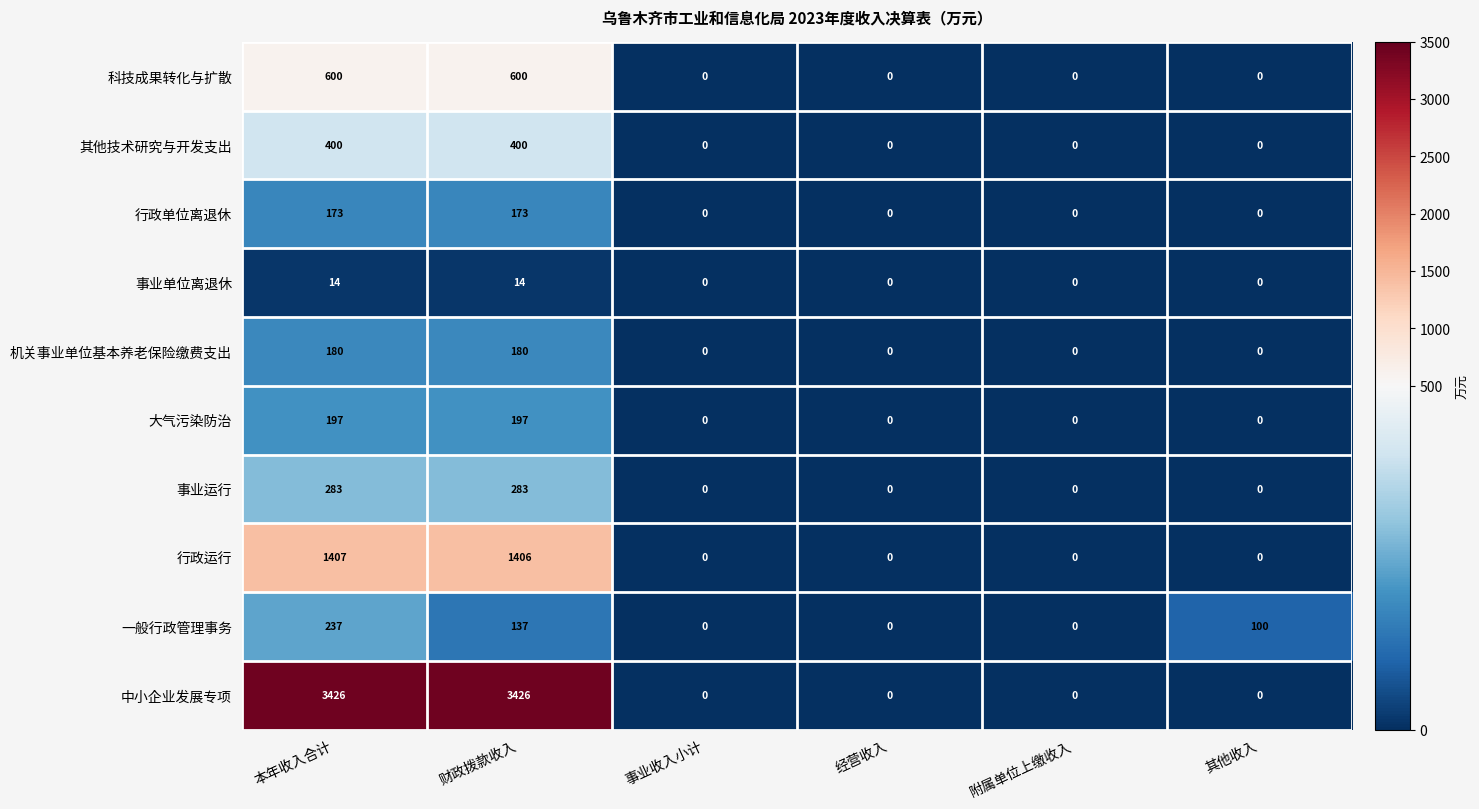

What is the difference between the maximum and minimum values in the 机关事业单位基本养老保险缴费支出 series?

180